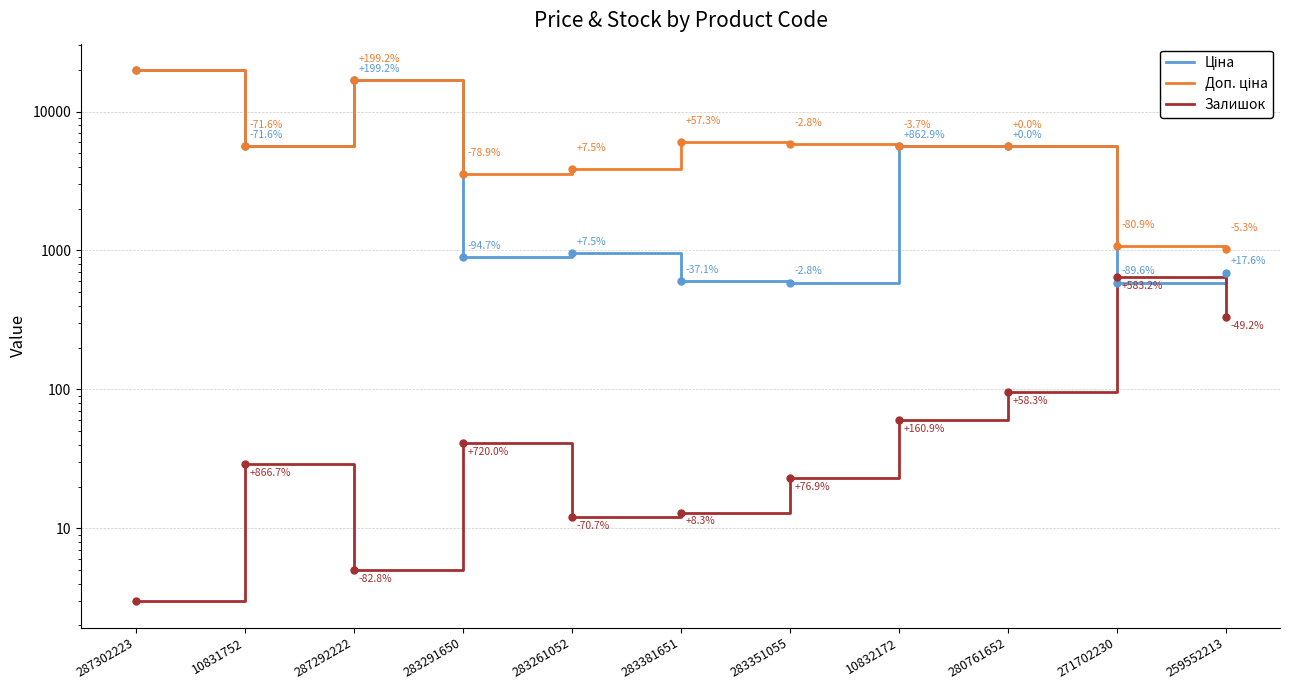

Between 283261052 and 10832172, which is larger?

10832172